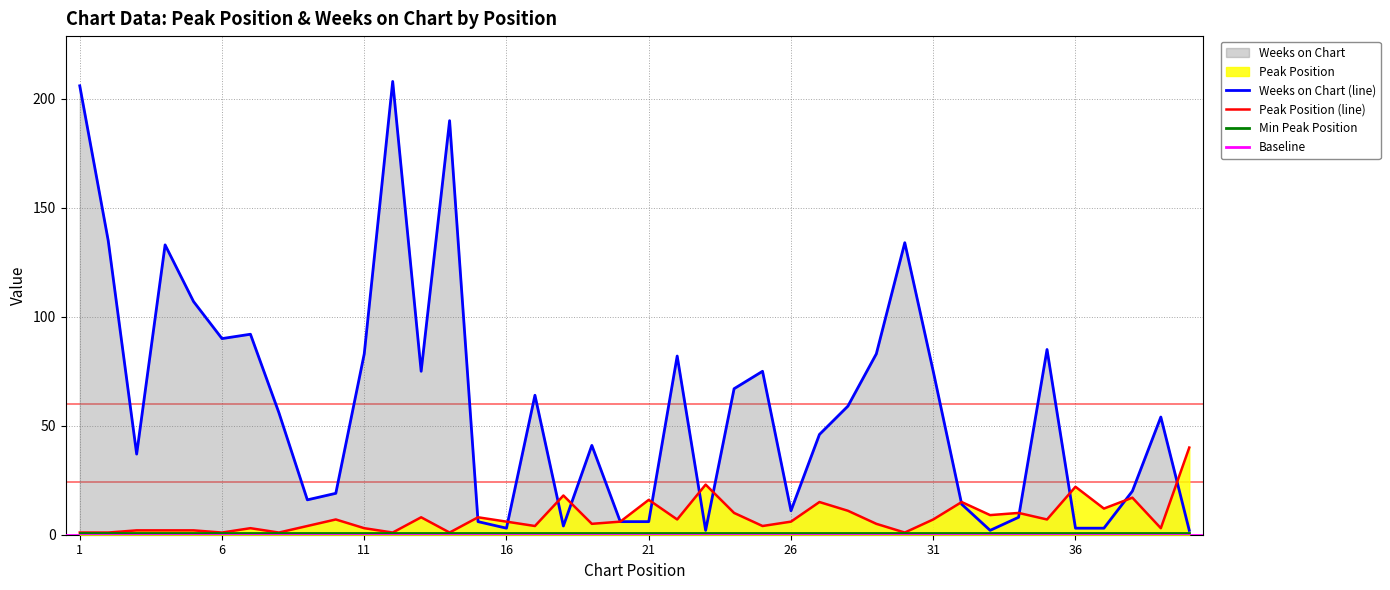

What is the average value of the Peak Position series?

8